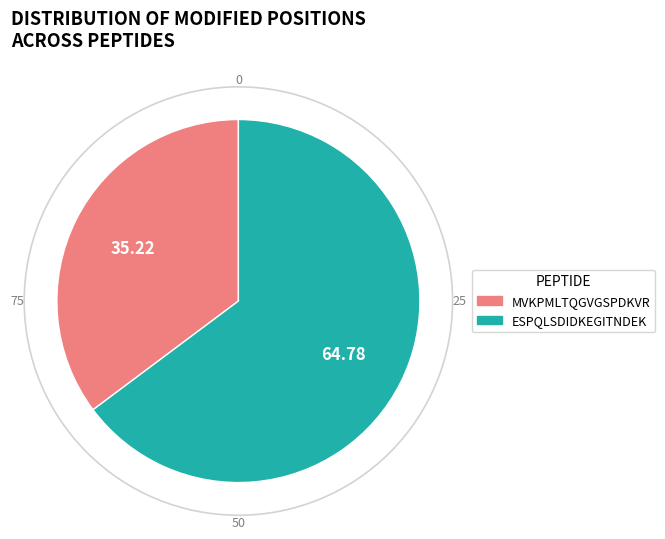

Do ESPQLSDIDKEGITNDEK and MVKPMLTQGVGSPDKVR together represent more than half of the pie?

Yes